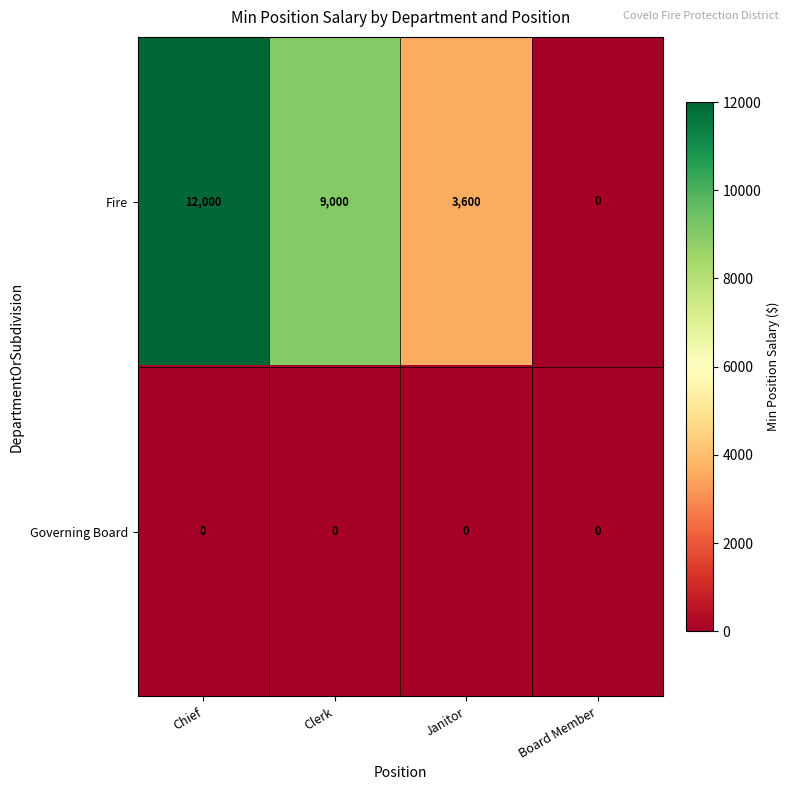

The Fire series shows 12000 at Chief. True or false?

True